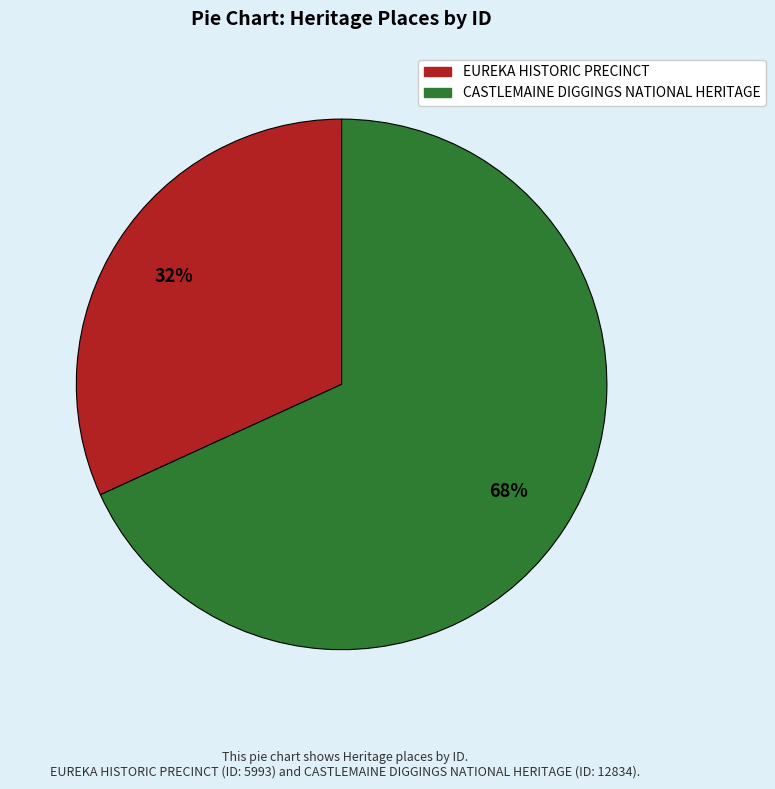

Which category accounts for the majority?

CASTLEMAINE DIGGINGS NATIONAL HERITAGE